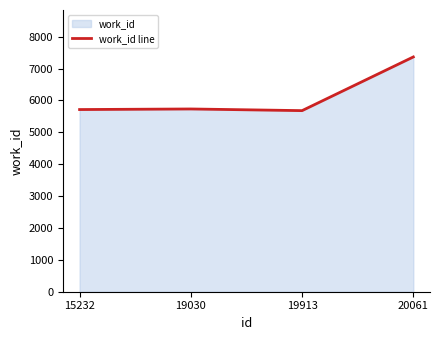

What is the value of the 4th point from the left?

7365